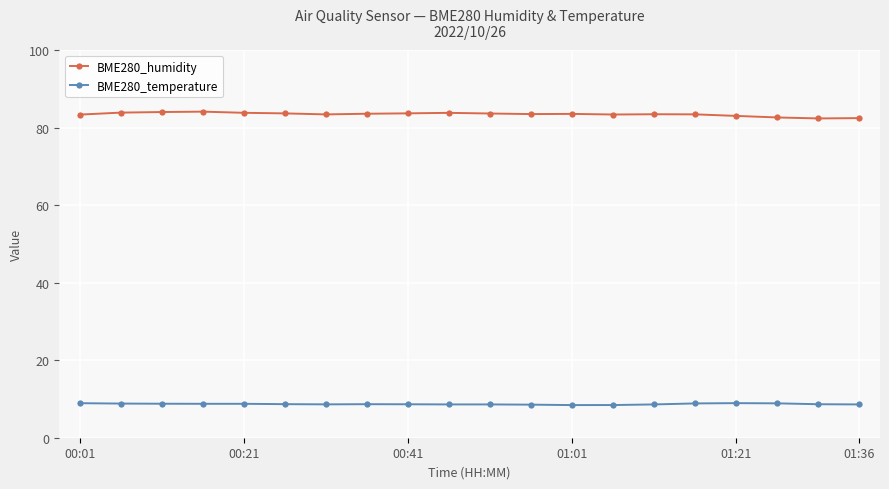

What is the sum of all BME280_humidity values?

1668.7